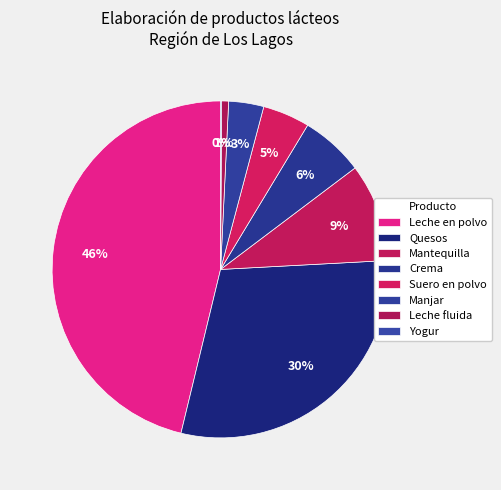

What percentage is NOT represented by Leche fluida?

99.3%